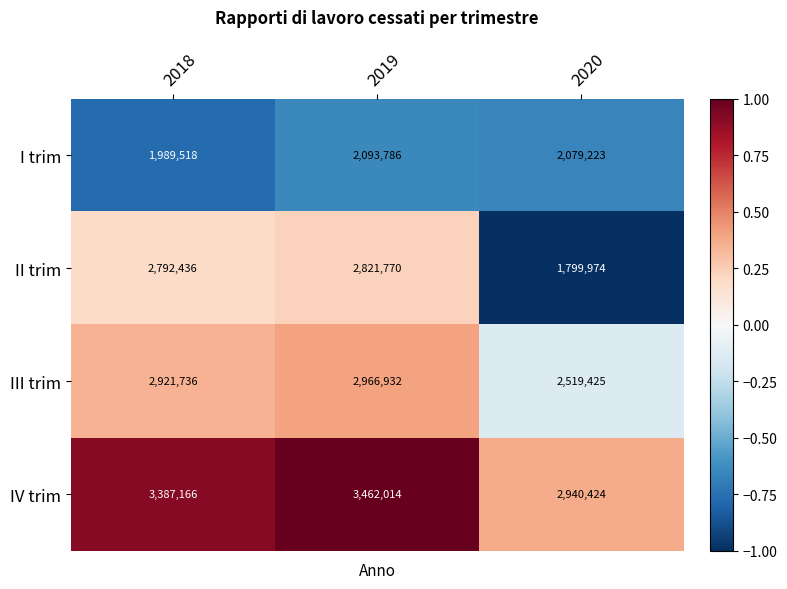

At which label is I trim closest to 2041652?

2020